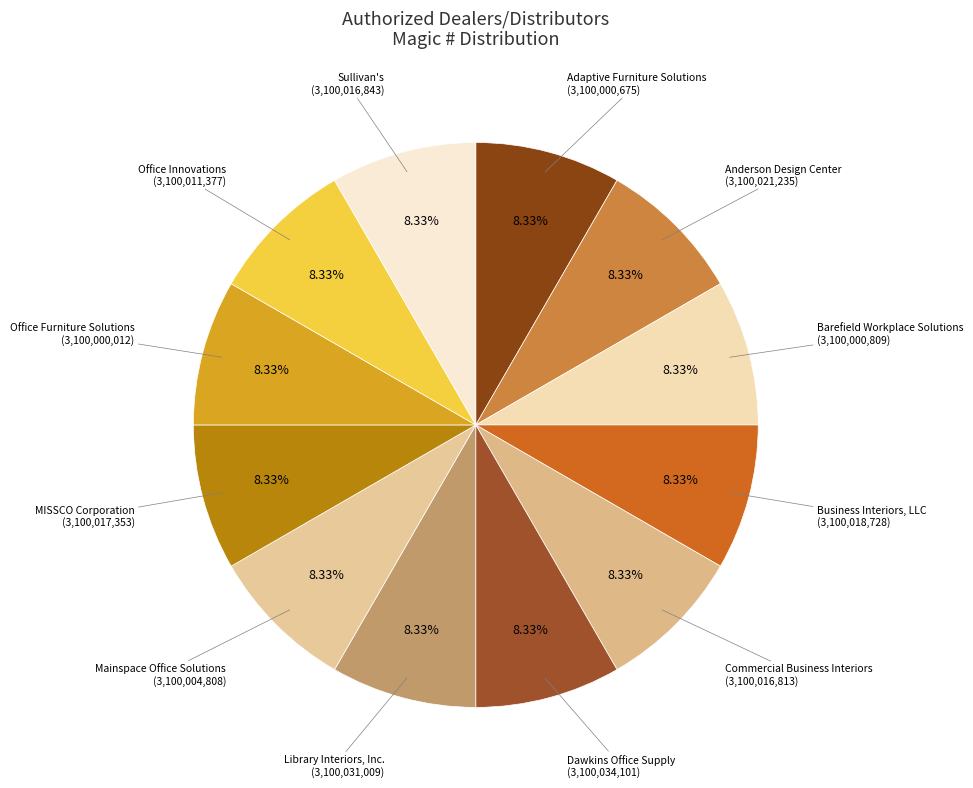

True or false: Office Furniture Solutions accounts for 17% of the total.

False